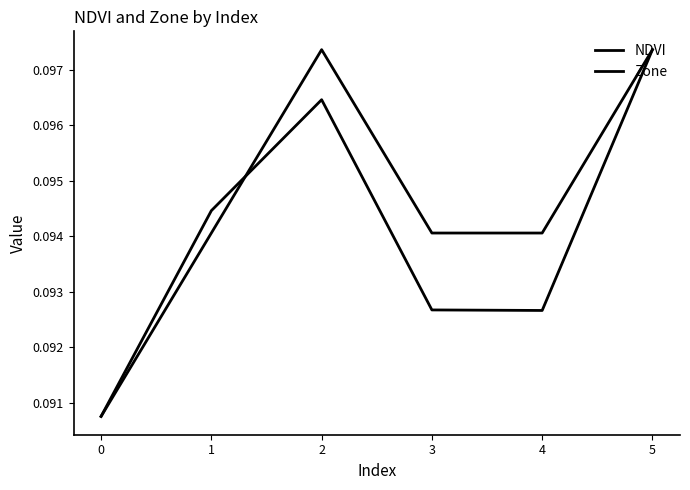

What is the total value across all series at 2?

0.2